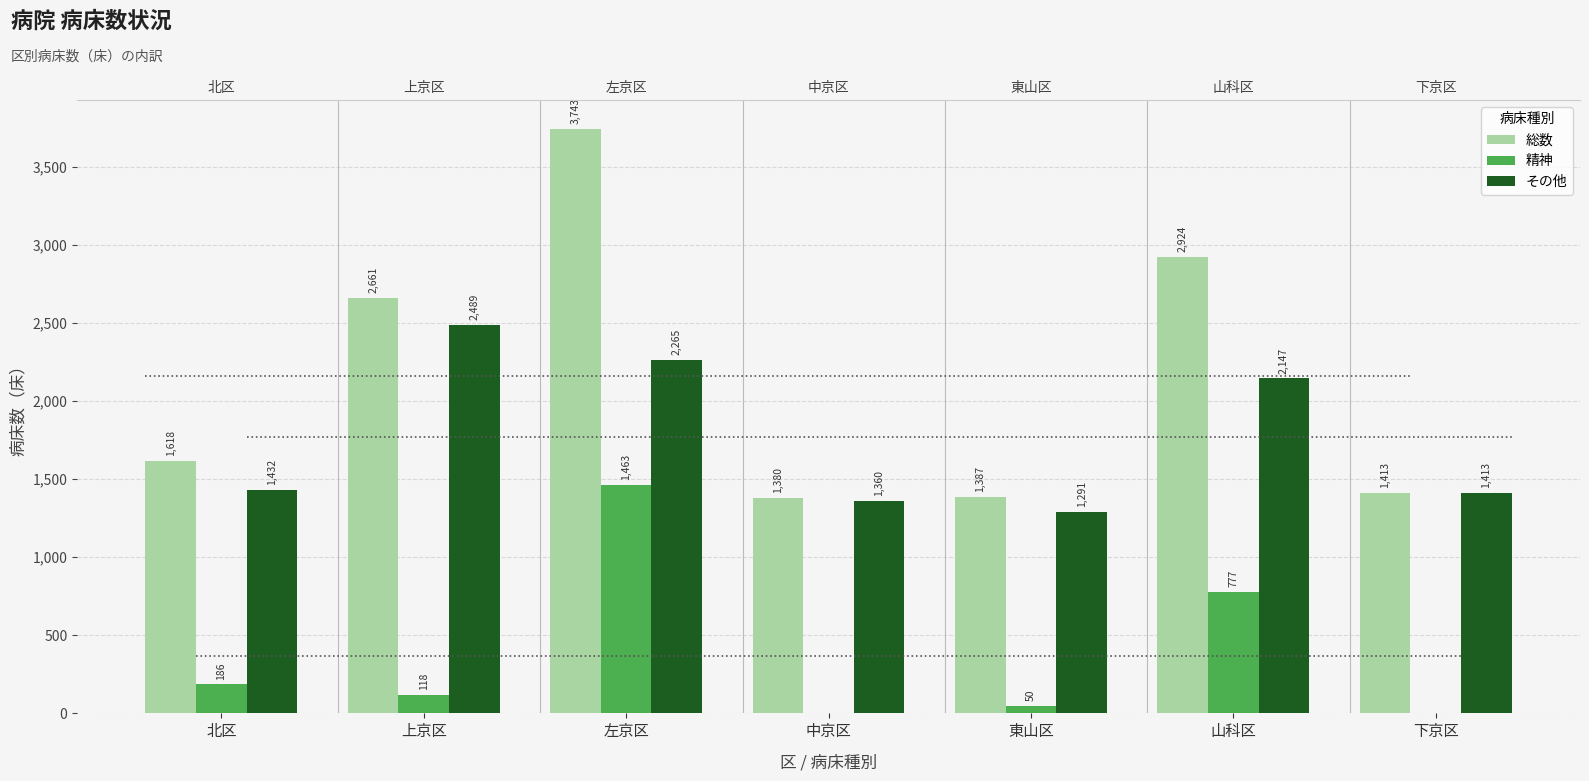

Rank the categories by その他 value from highest to lowest.

上京区, 左京区, 山科区, 北区, 下京区, 中京区, 東山区